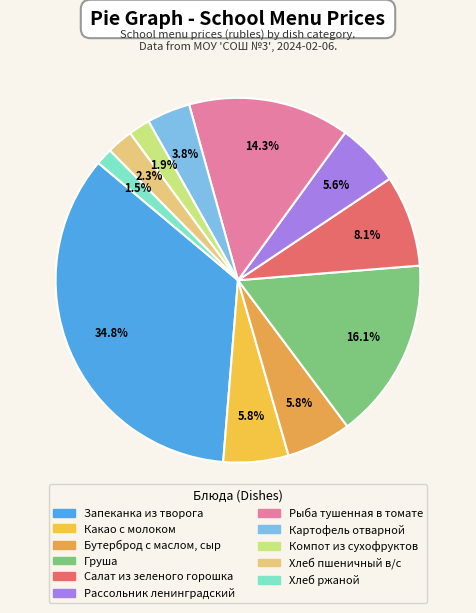

To the nearest percent, what percentage of the pie is Компот из сухофруктов?

2%